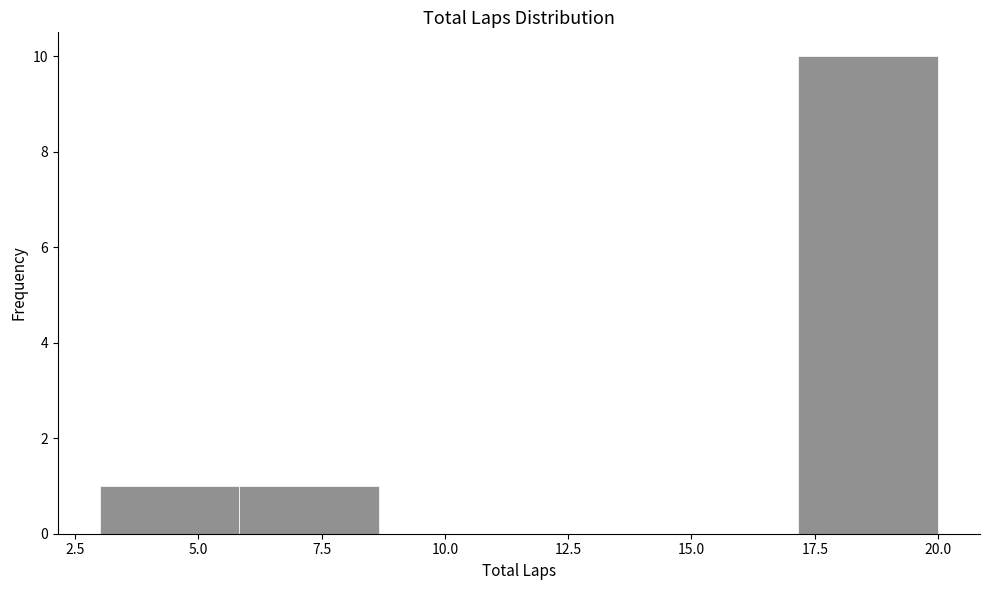

Which range on the x-axis has the tallest bar?

17.0 to 20.0